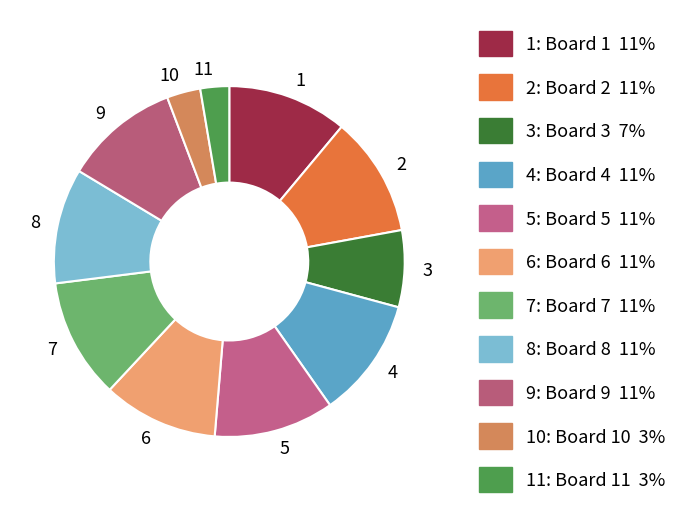

True or false: 3 accounts for 22% of the total.

False